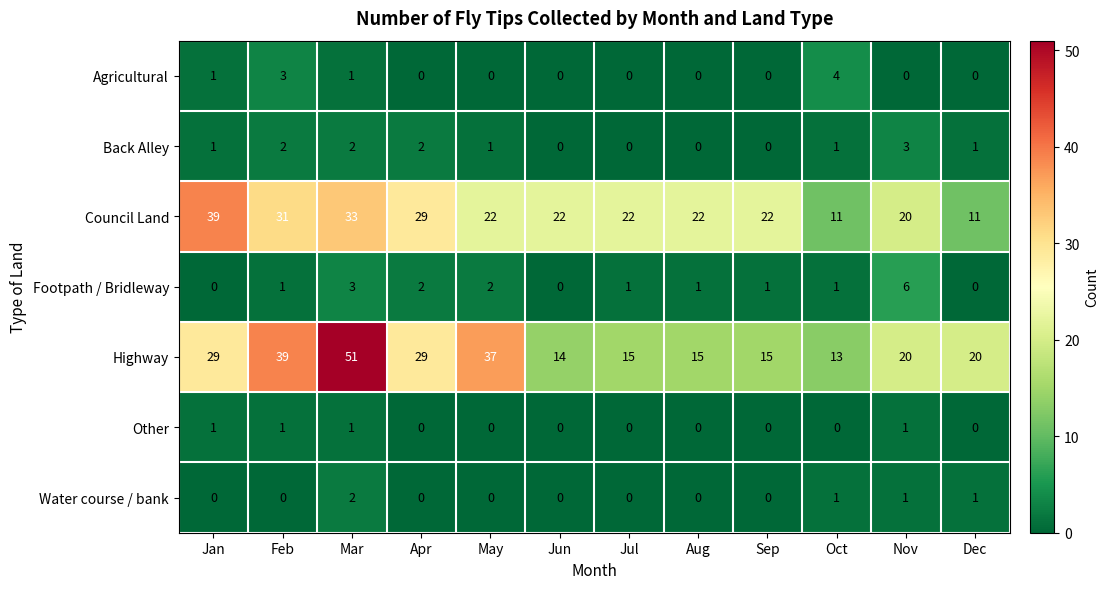

The Agricultural series shows 3 at Feb. True or false?

True